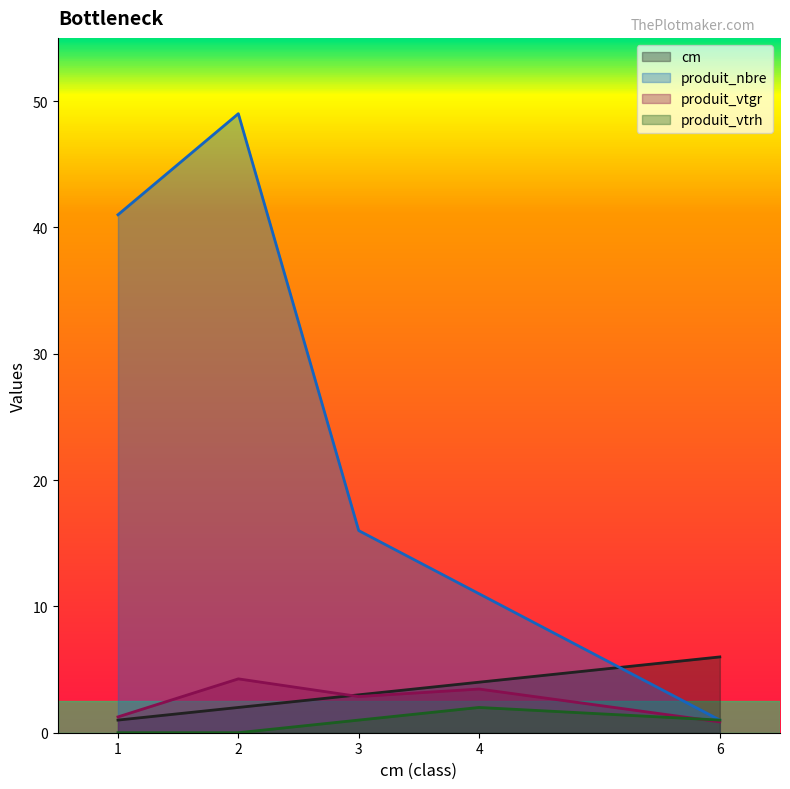

What is the total value across all series at 6?

8.9